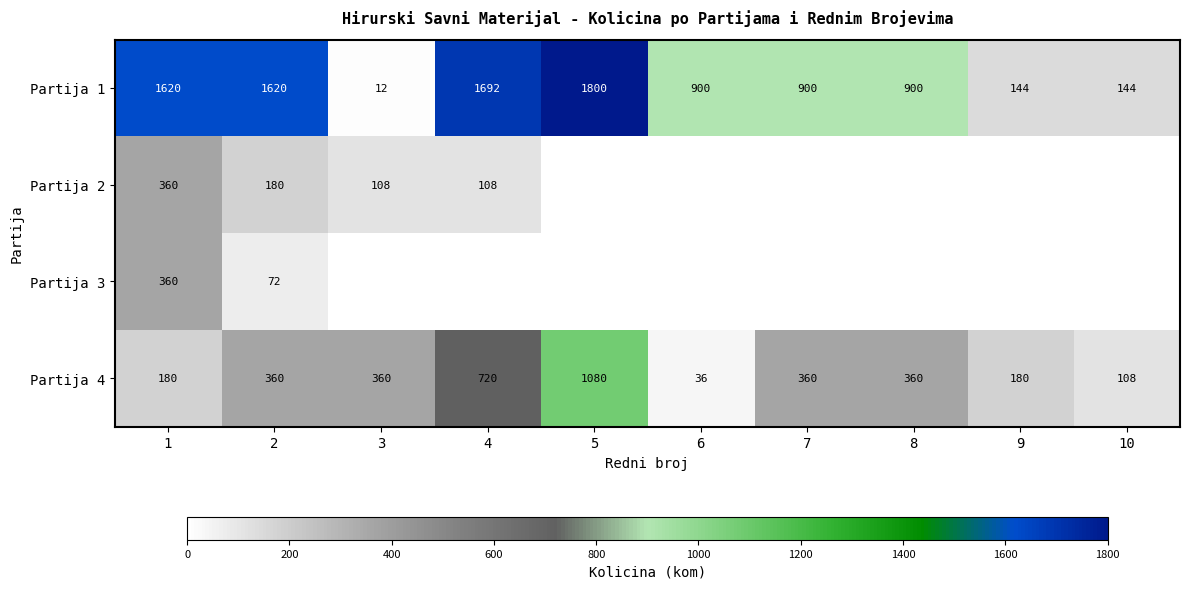

True or false: Partija 1 has a value of 2889 at 1.

False